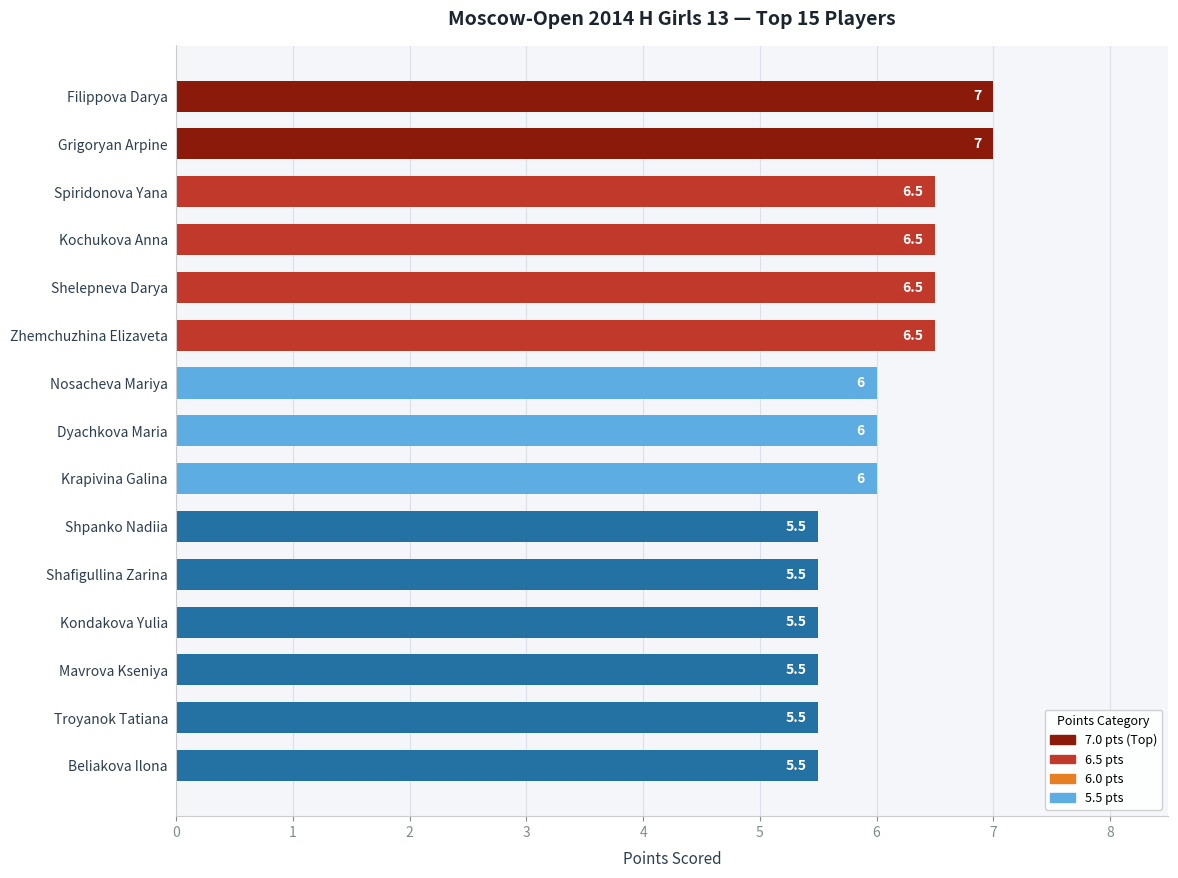

Is it true that the value at Spiridonova Yana is 8.7?

False